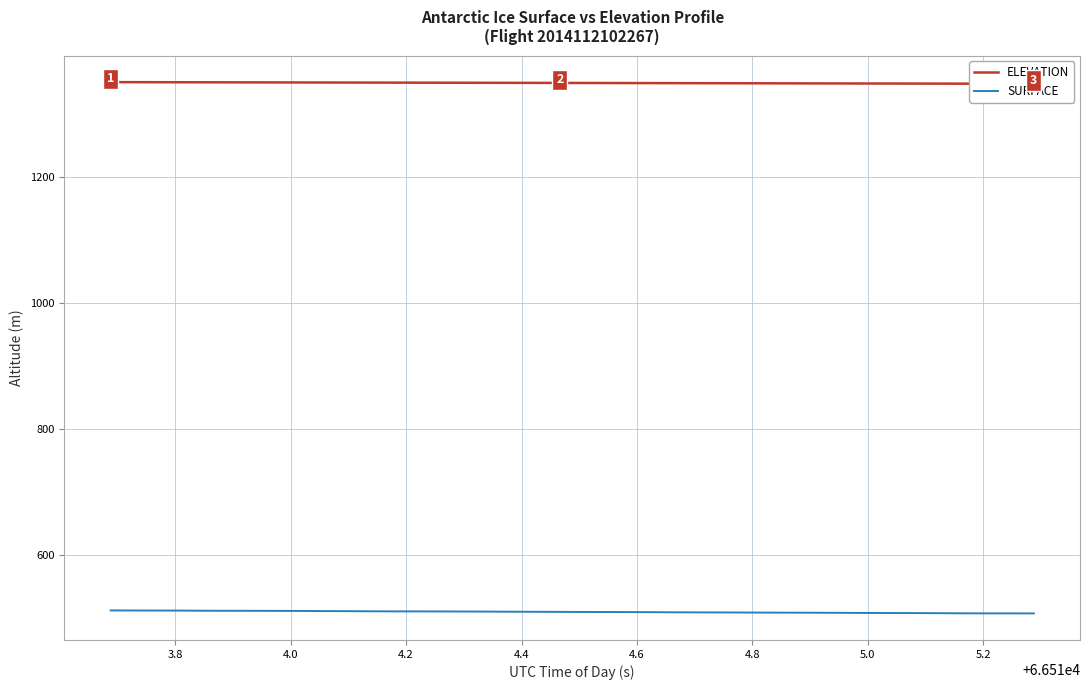

True or false: ELEVATION and SURFACE intersect in this chart.

False